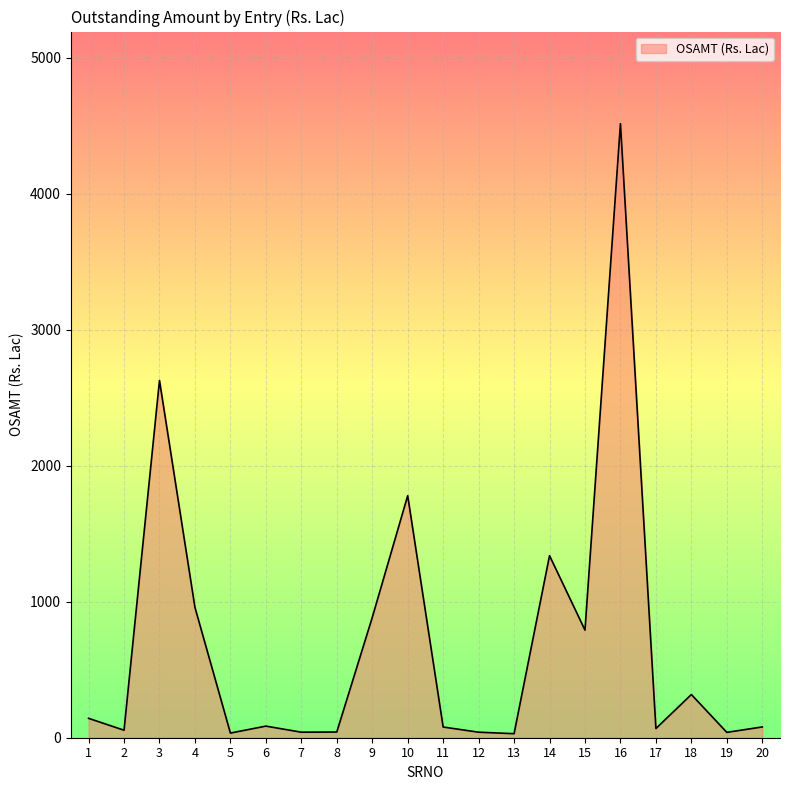

What is the greatest value displayed?

4515.1